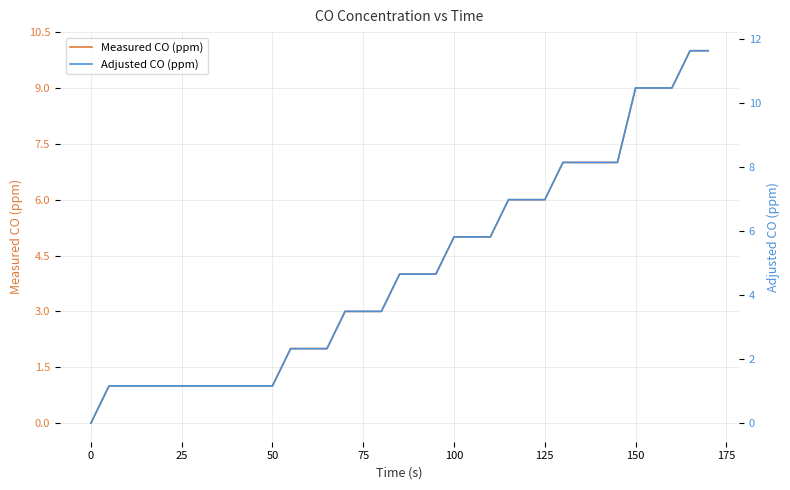

What is the average value of the Adjusted CO (ppm) series?

4.8